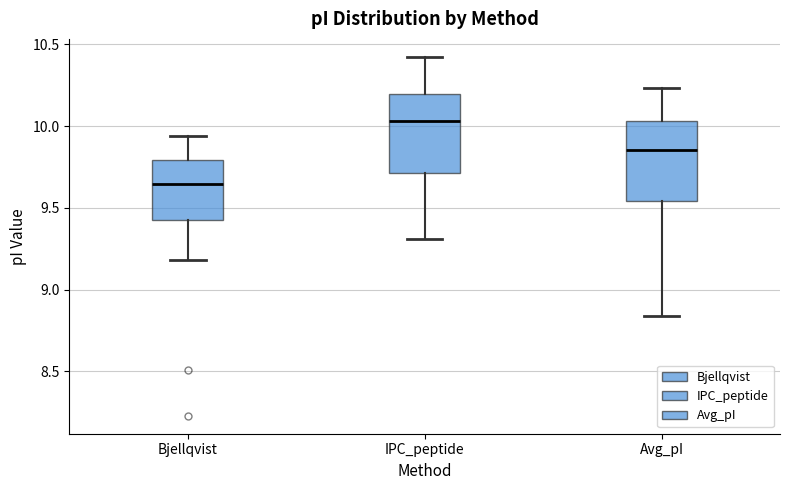

Reading left to right, read every box against the y-axis: the position of its median line, the range the box covers, and the ends of its whiskers. The values are not printed on the chart, so give them approximately, as read against the axis.

Bjellqvist: median 9.65, box 9.45 to 9.80, whiskers 9.20 to 9.95
IPC_peptide: median 10.05, box 9.70 to 10.20, whiskers 9.30 to 10.40
Avg_pI: median 9.85, box 9.55 to 10.05, whiskers 8.85 to 10.25